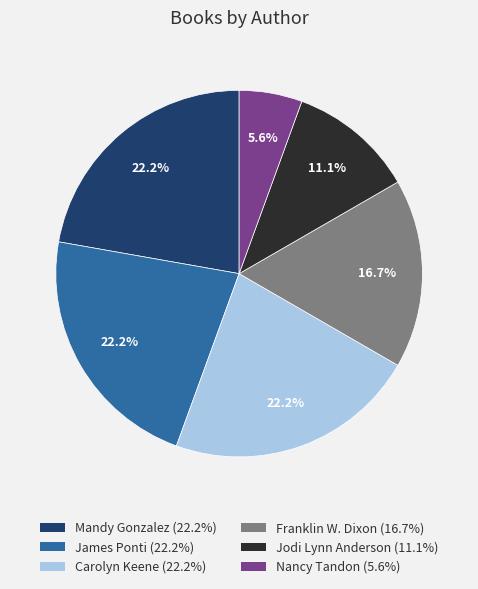

To the nearest percent, what is the average slice percentage?

17%